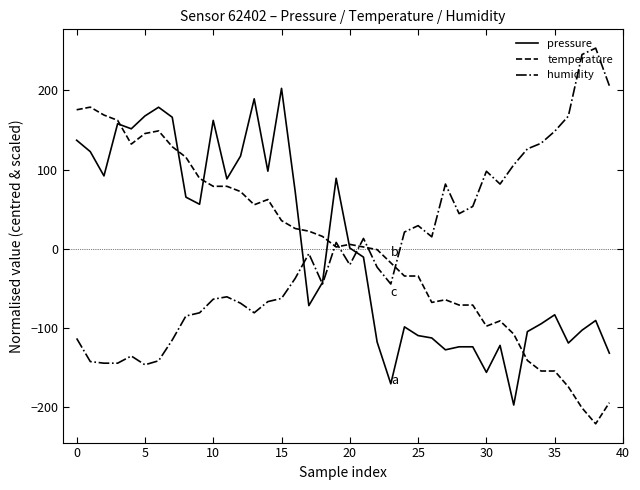

What is the smallest value displayed?

-221.2